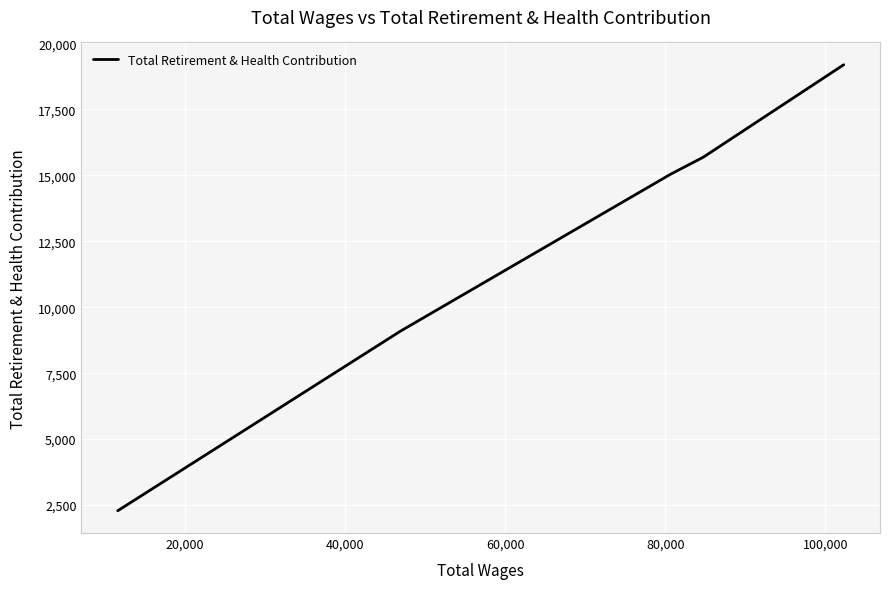

What is the difference between the maximum and minimum values?

16906